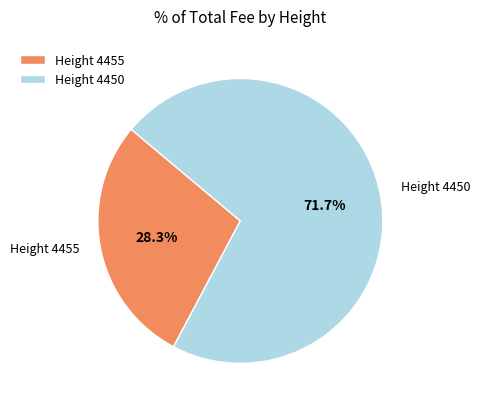

Does Height 4455 represent more than half of the total?

No